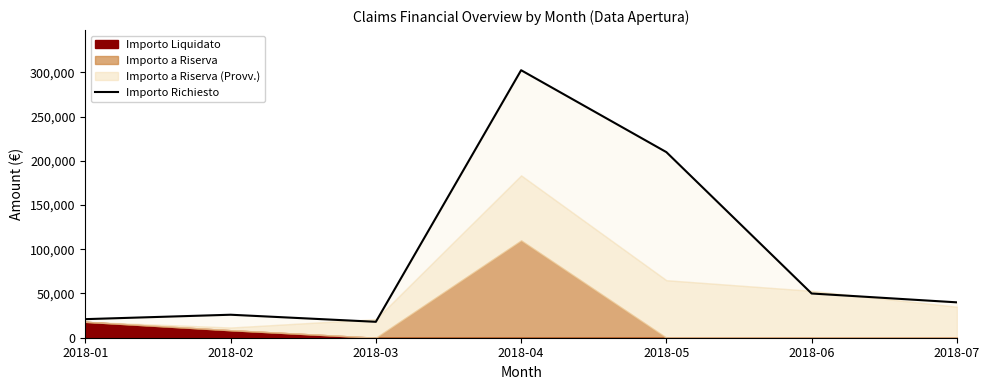

What is the value of the 7th point from the left?

40000